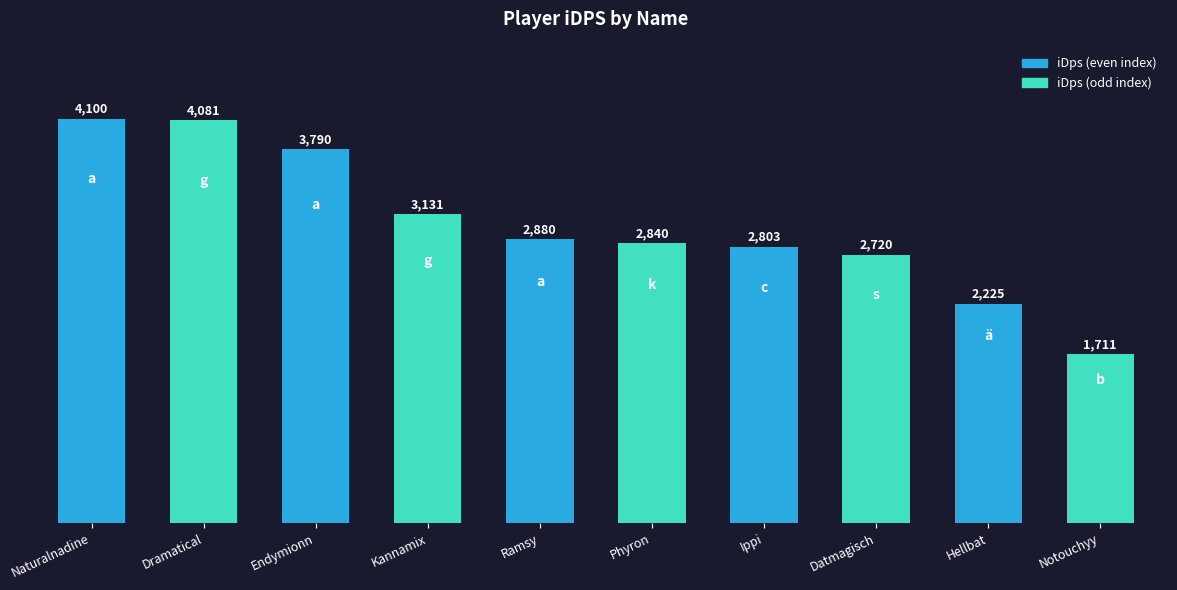

Which label corresponds to the largest value in the chart?

Naturalnadine